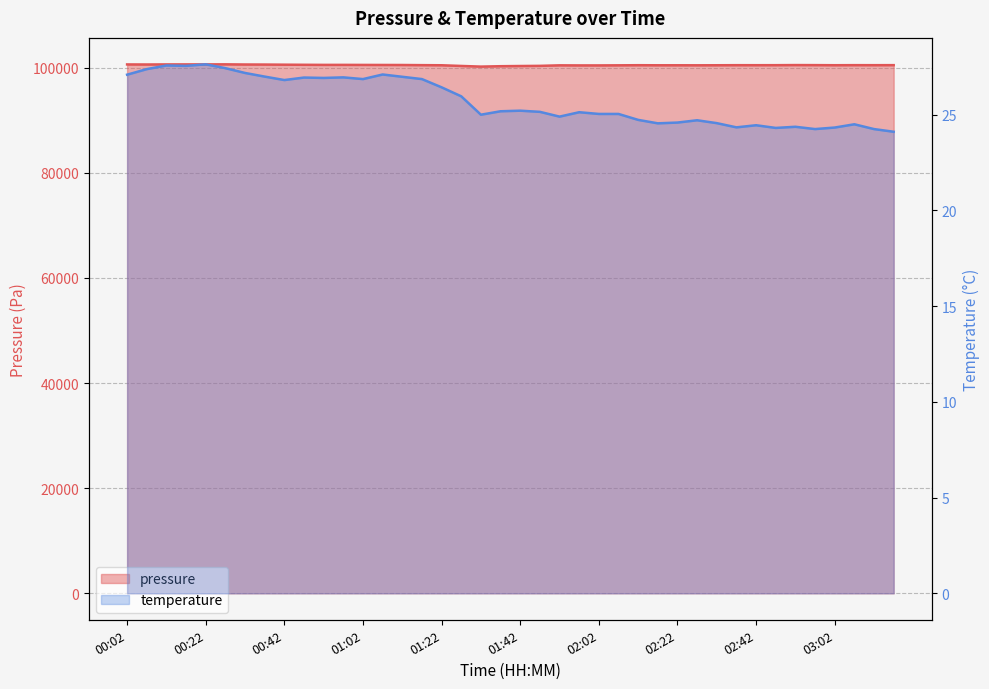

Reading left to right, list all the values displayed in this chart.

pressure: 00:02=100619.0	00:07=100607.6	00:12=100623.2	00:17=100625.2	00:22=100627.8	00:27=100637.3	00:32=100606.4	00:37=100596.2	00:42=100571.6	00:47=100551.3	00:52=100533.8	00:57=100536.1	01:02=100526.5	01:07=100518.2	01:12=100511.7	01:17=100483.8	01:22=100462.0	01:27=100330.5	01:32=100205.8	01:37=100280.9	01:42=100317.9	01:47=100347.9	01:52=100447.5	01:57=100433.3	02:02=100433.5	02:07=100450.4	02:12=100472.5	02:17=100458.5	02:22=100459.8	02:27=100454.1	02:32=100462.8	02:37=100477.6	02:42=100473.8	02:47=100477.9	02:52=100497.7	02:57=100488.4	03:02=100469.8	03:07=100482.1	03:12=100477.8	03:17=100483.7
temperature: 00:02=27.1	00:07=27.4	00:12=27.6	00:17=27.5	00:22=27.6	00:27=27.4	00:32=27.2	00:37=27.0	00:42=26.8	00:47=26.9	00:52=26.9	00:57=26.9	01:02=26.9	01:07=27.1	01:12=27.0	01:17=26.9	01:22=26.4	01:27=25.9	01:32=25.0	01:37=25.2	01:42=25.2	01:47=25.1	01:52=24.9	01:57=25.1	02:02=25.0	02:07=25.0	02:12=24.7	02:17=24.5	02:22=24.6	02:27=24.7	02:32=24.6	02:37=24.3	02:42=24.4	02:47=24.3	02:52=24.4	02:57=24.2	03:02=24.3	03:07=24.5	03:12=24.2	03:17=24.1